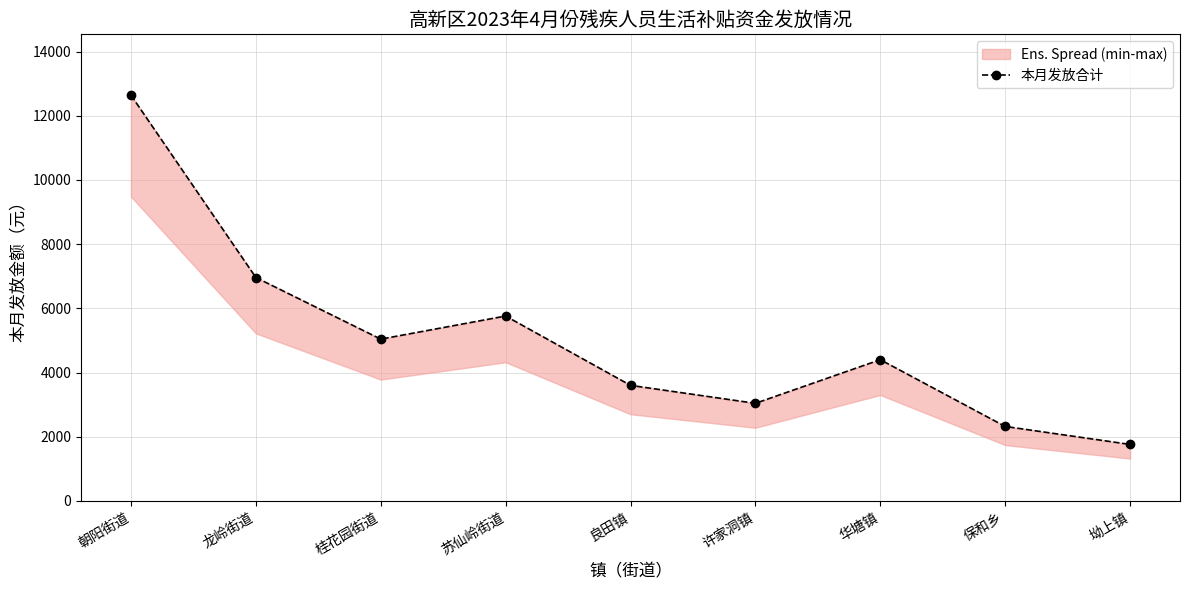

What is the smallest value displayed?

1760